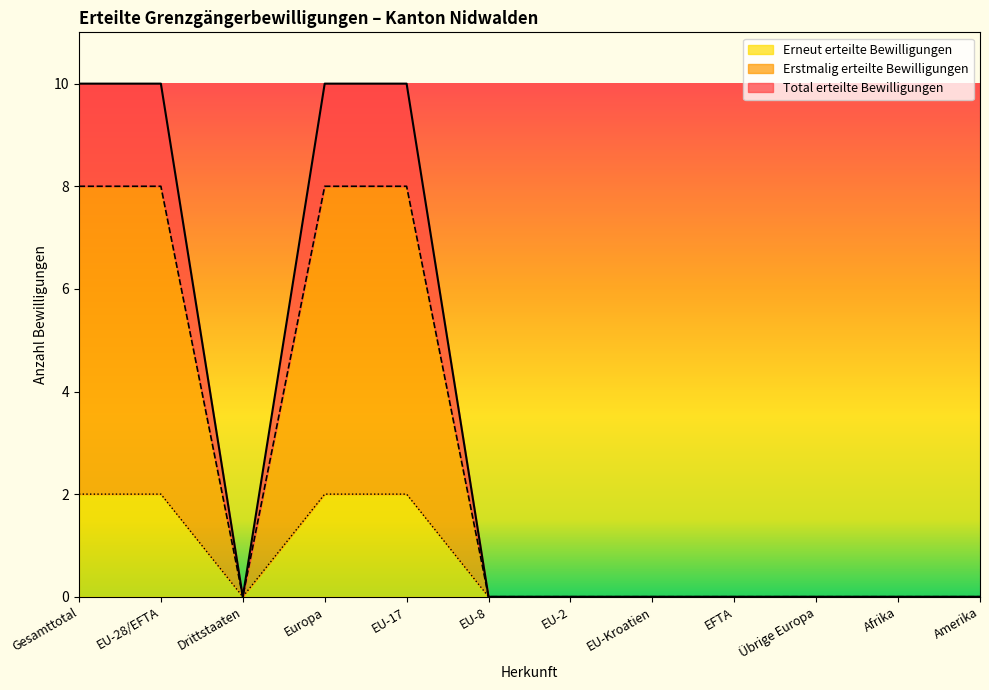

Where is Erstmalig erteilte Bewilligungen nearest to the value 4?

Gesamttotal